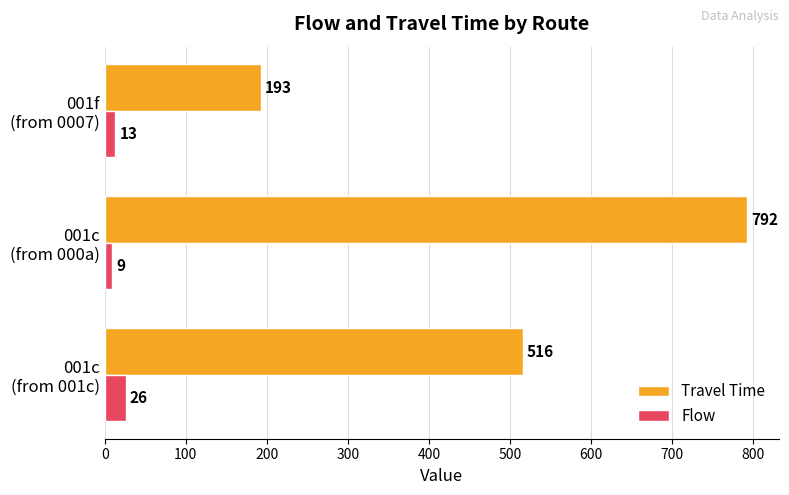

Which series has the largest total across all categories?

Travel Time